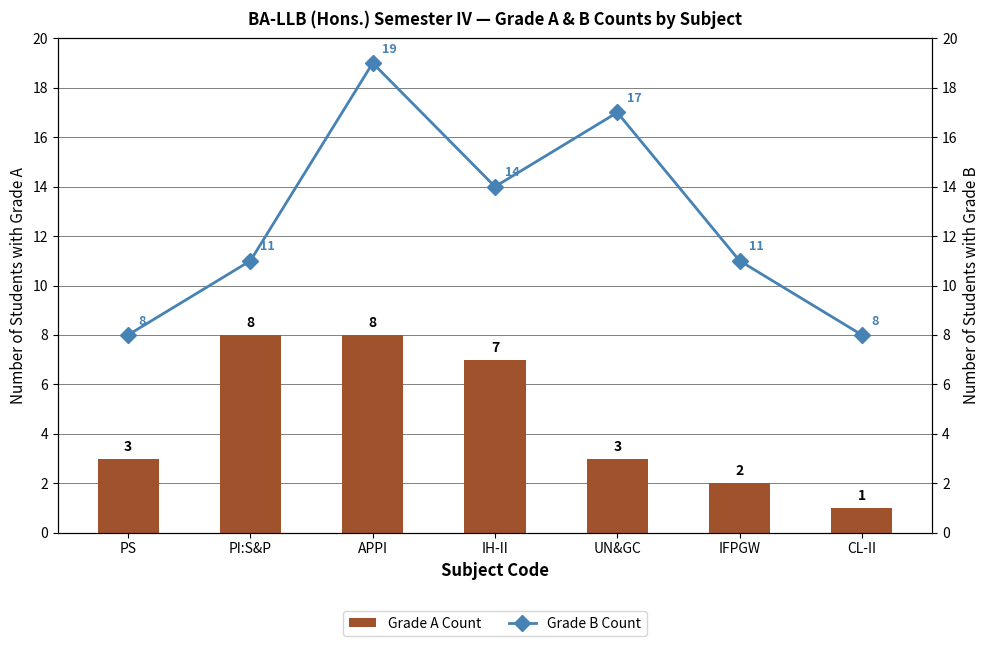

What position from the left is IFPGW?

6